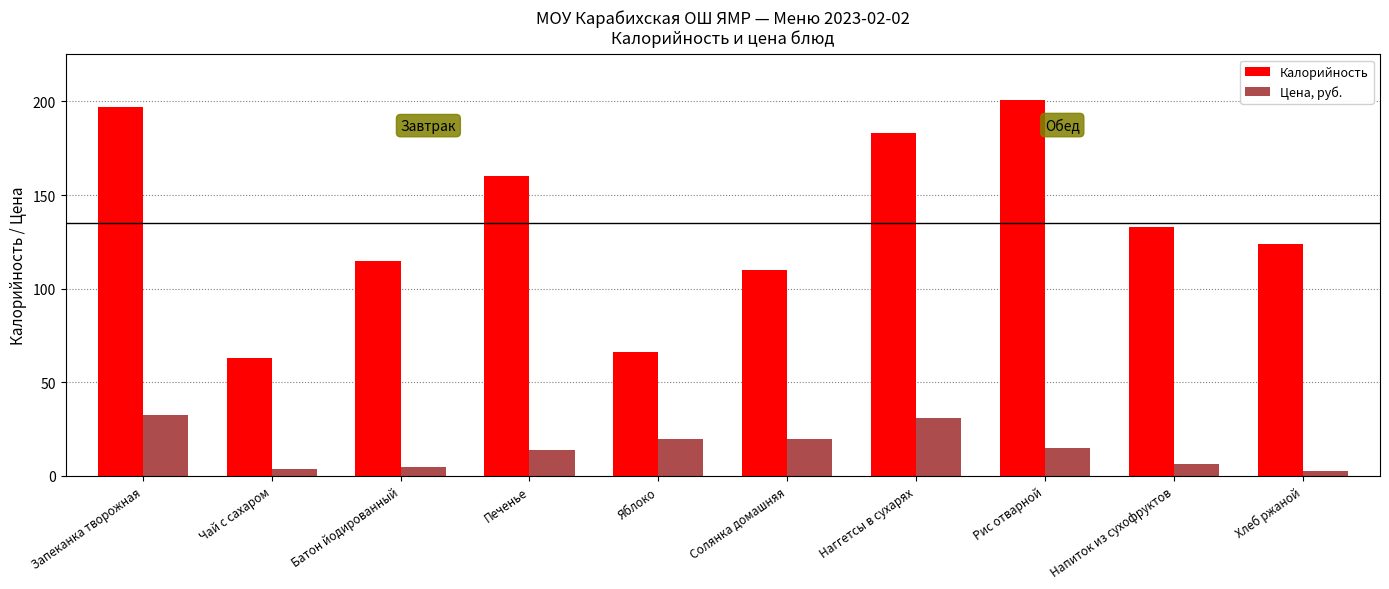

The value of Калорийность at Печенье is 212.9. True or false?

False